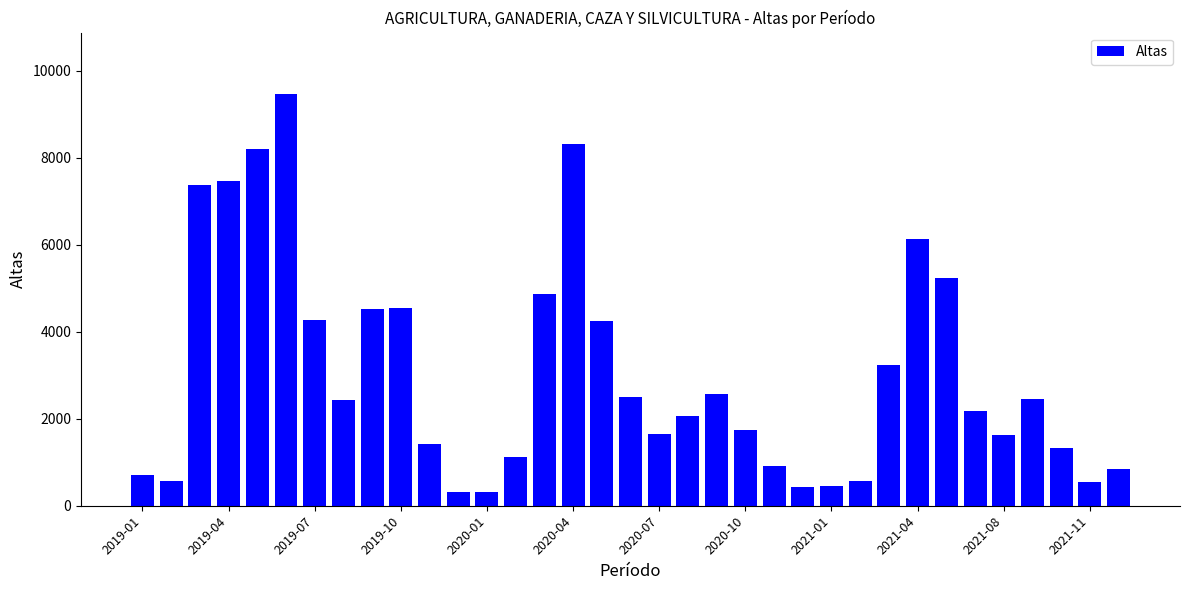

What is the difference between the second highest and second lowest values?

7992